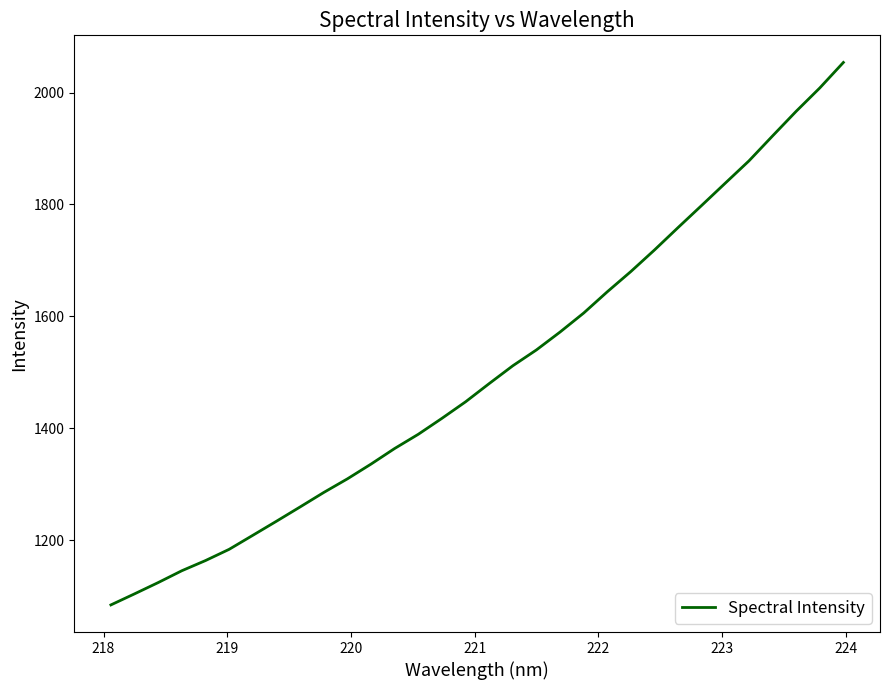

How many categories are shown in the chart?

32